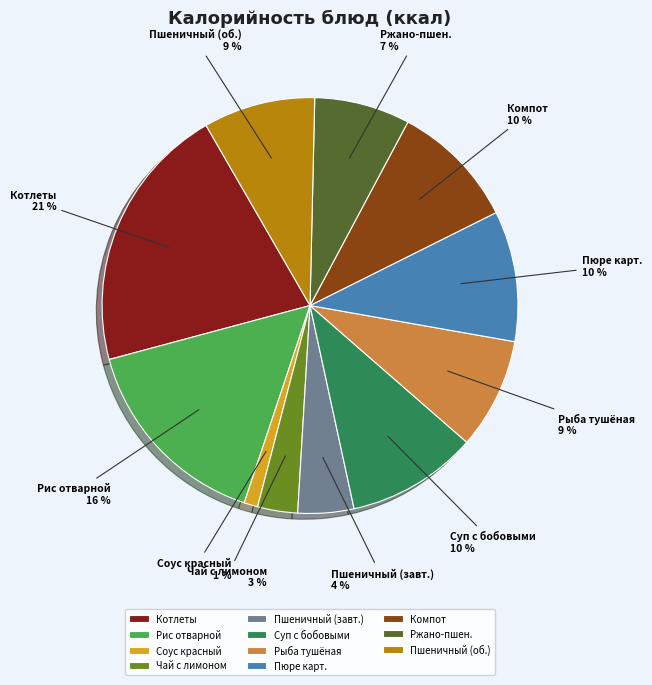

Is the sum of Котлеты and Пюре карт. greater than half?

No